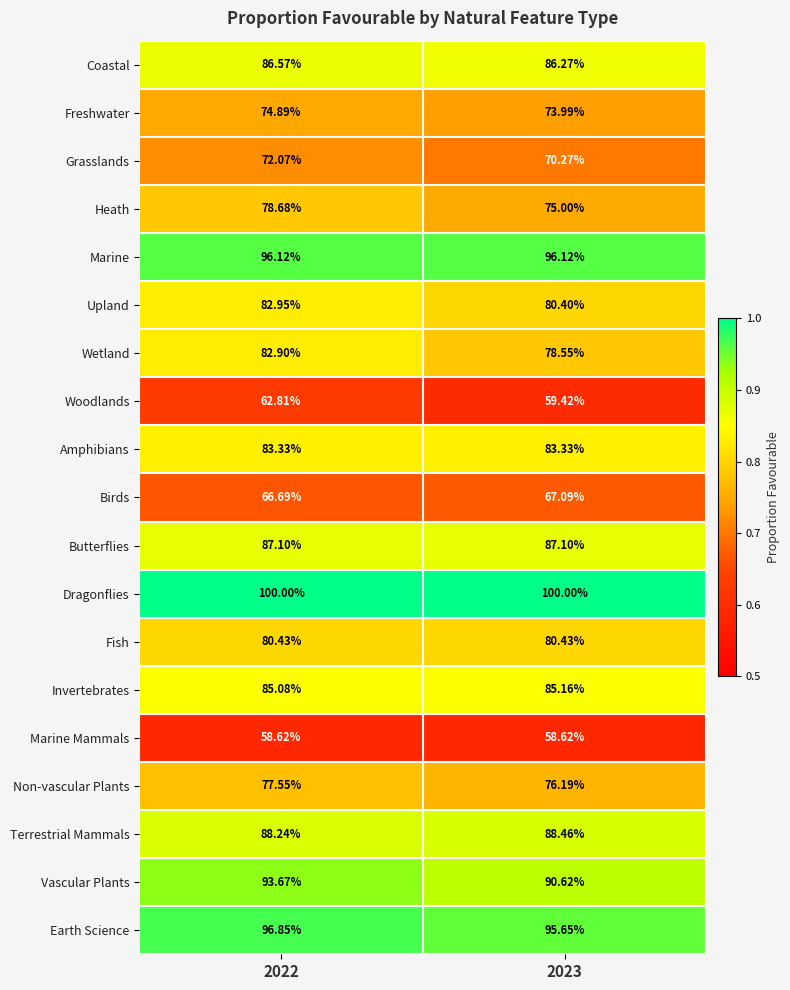

Which series has the largest total across all categories?

Dragonflies